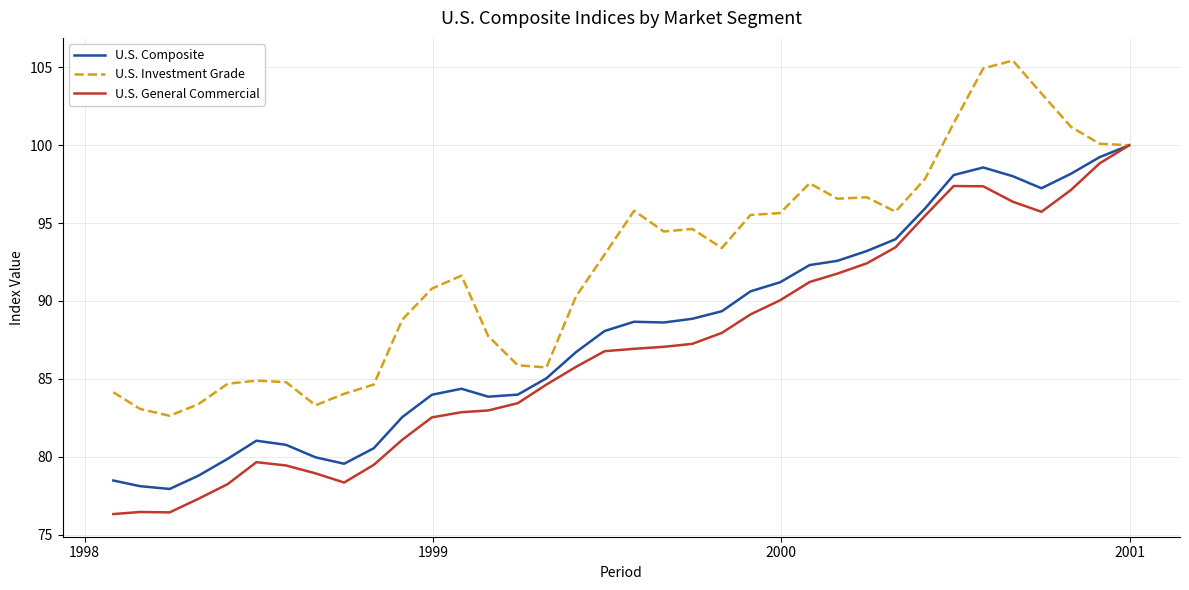

What is the highest value of the U.S. General Commercial series?

100.0